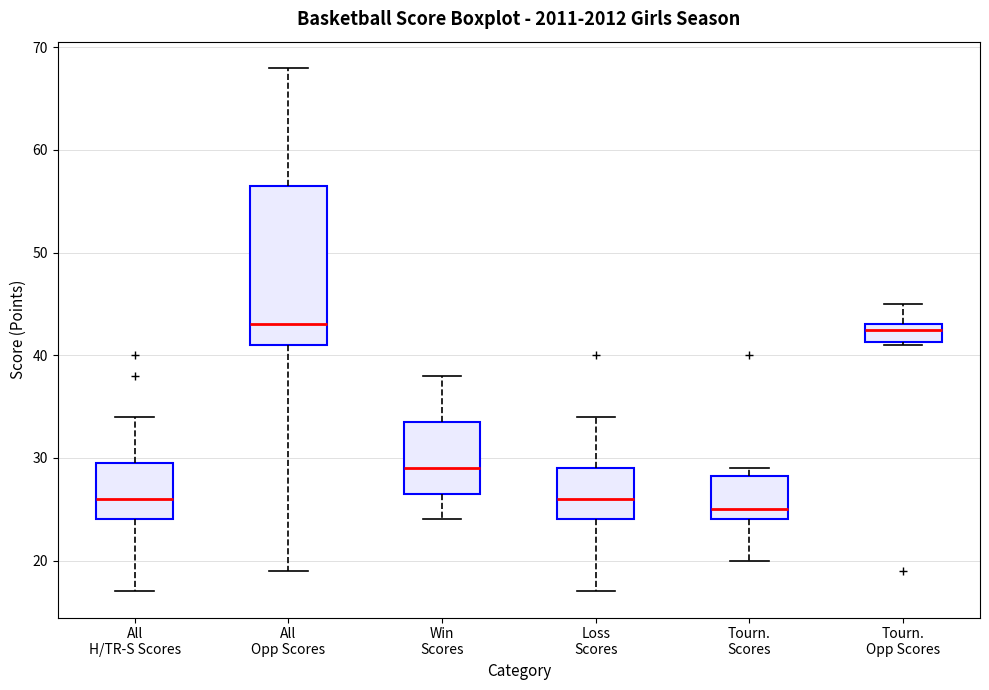

Reading left to right, read every box against the y-axis: the position of its median line, the range the box covers, and the ends of its whiskers. The values are not printed on the chart, so give them approximately, as read against the axis.

All H/TR-S Scores: median 26, box 24 to 30, whiskers 17 to 34
All Opp Scores: median 43, box 41 to 57, whiskers 19 to 68
Win Scores: median 29, box 27 to 34, whiskers 24 to 38
Loss Scores: median 26, box 24 to 29, whiskers 17 to 34
Tourn. Scores: median 25, box 24 to 28, whiskers 20 to 29
Tourn. Opp Scores: median 43 (just below the box's upper edge), box 41 to 43, whiskers 41 to 45